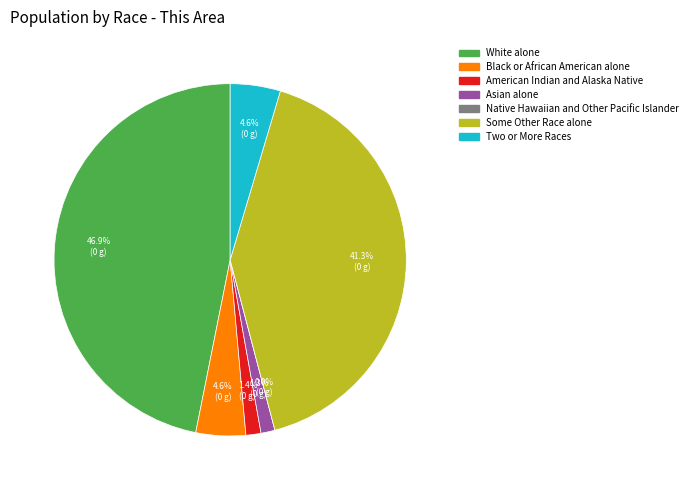

What percentage is NOT represented by Some Other Race alone?

58.7%